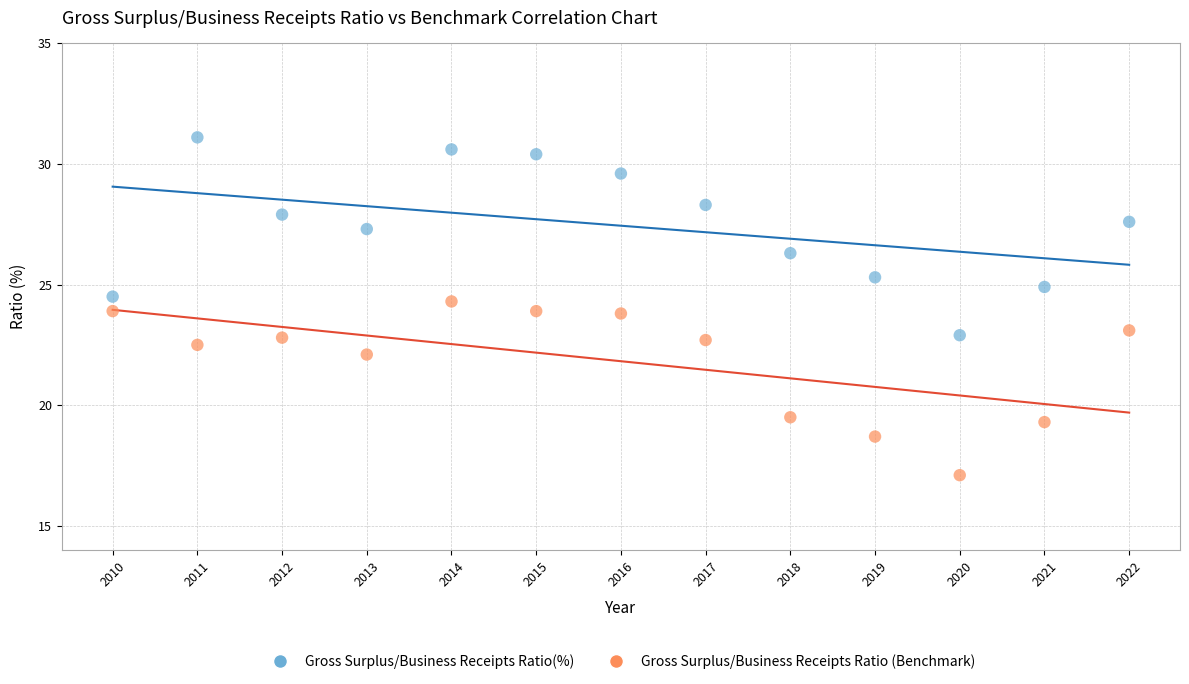

Which series has the largest Y range (max minus min)?

Gross Surplus/Business Receipts Ratio(%)